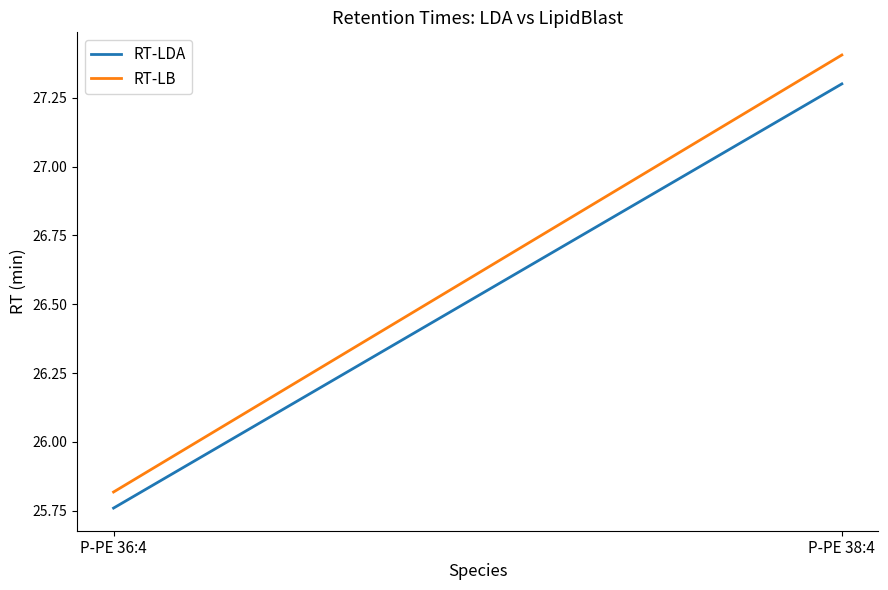

What is the spread (max minus min) of values at P-PE 38:4?

0.1